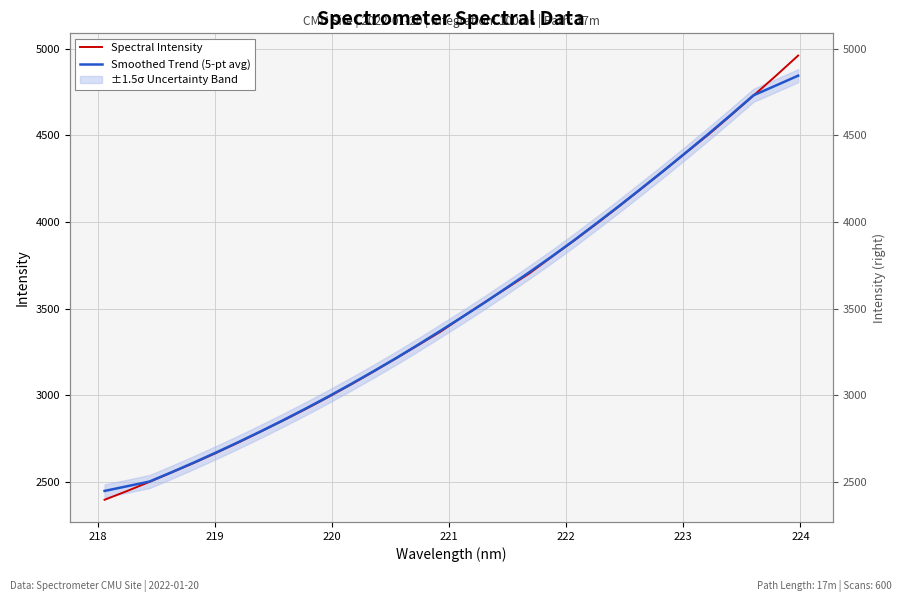

What is the average value of the Smoothed Trend (5-pt avg) series?

3503.9